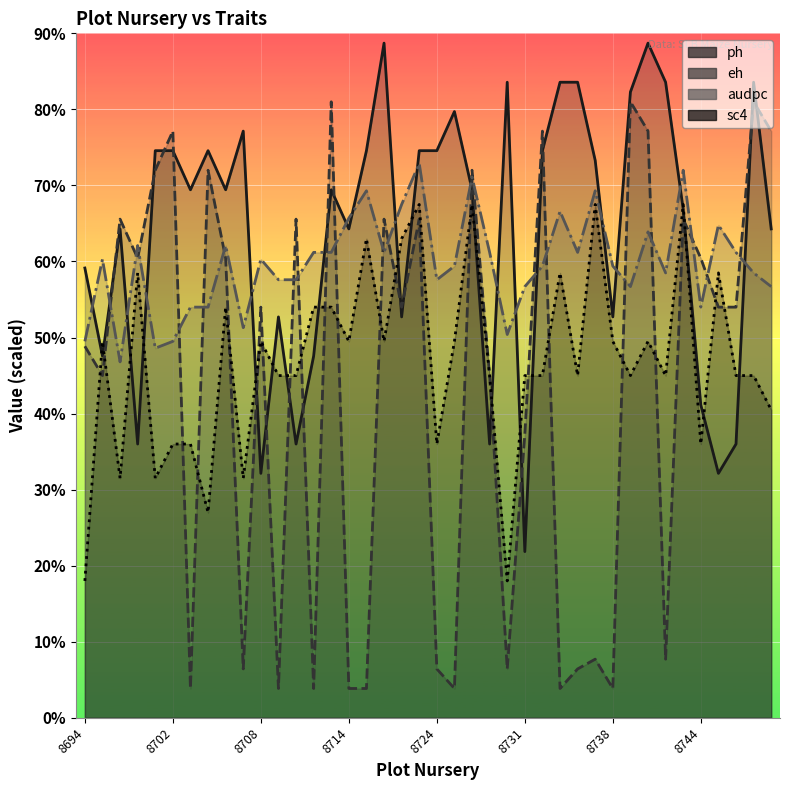

Which series ends up on top after the final intersection of sc4 and ph?

ph